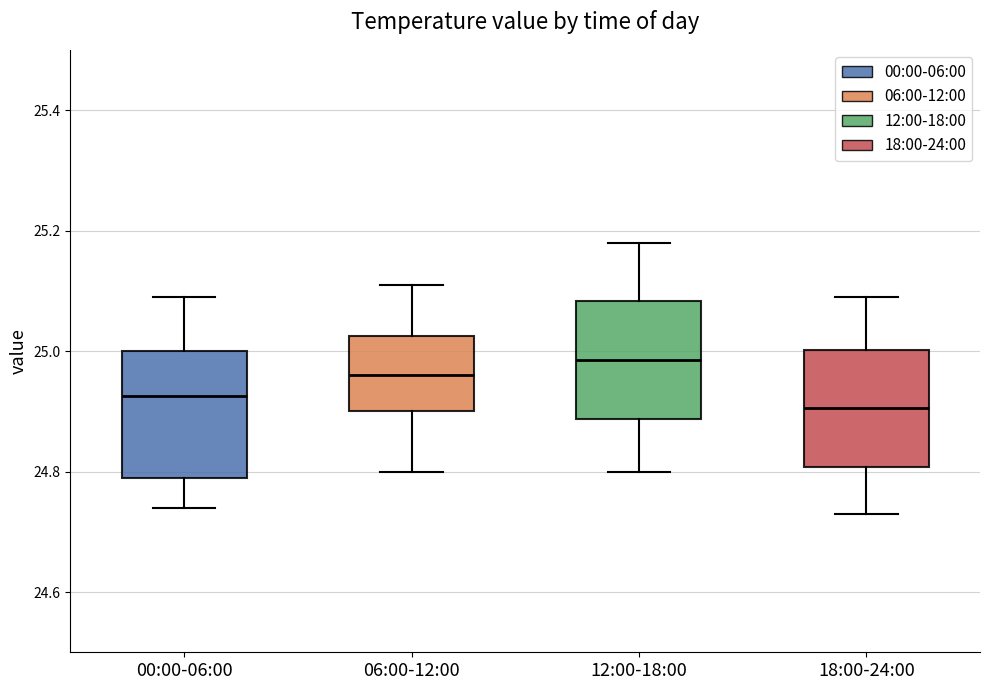

Reading left to right, read every box against the y-axis: the position of its median line, the range the box covers, and the ends of its whiskers. The values are not printed on the chart, so give them approximately, as read against the axis.

00:00-06:00: median 24.92, box 24.80 to 25.00, whiskers 24.74 to 25.10
06:00-12:00: median 24.96, box 24.90 to 25.02, whiskers 24.80 to 25.12
12:00-18:00: median 24.98, box 24.88 to 25.08, whiskers 24.80 to 25.18
18:00-24:00: median 24.90, box 24.80 to 25.00, whiskers 24.74 to 25.10